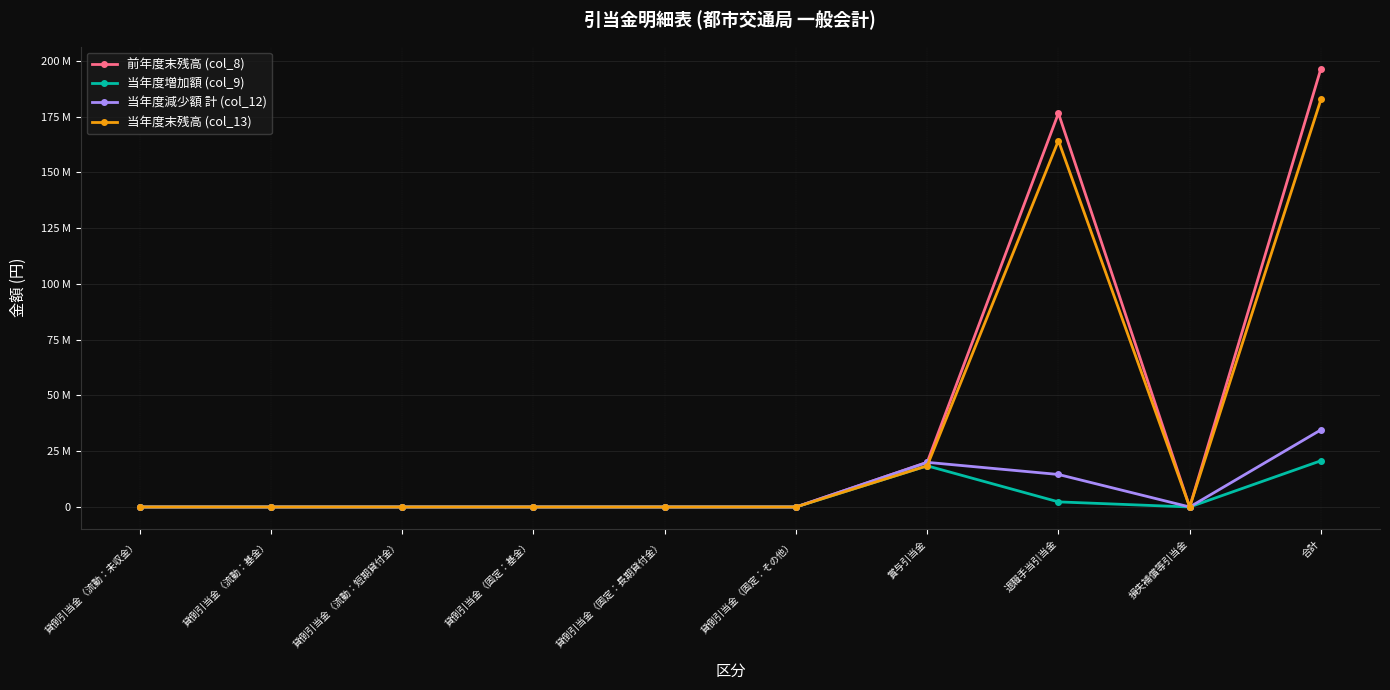

What are all the series names shown in the legend?

前年度末残高 (col_8), 当年度増加額 (col_9), 当年度減少額 計 (col_12), 当年度末残高 (col_13)